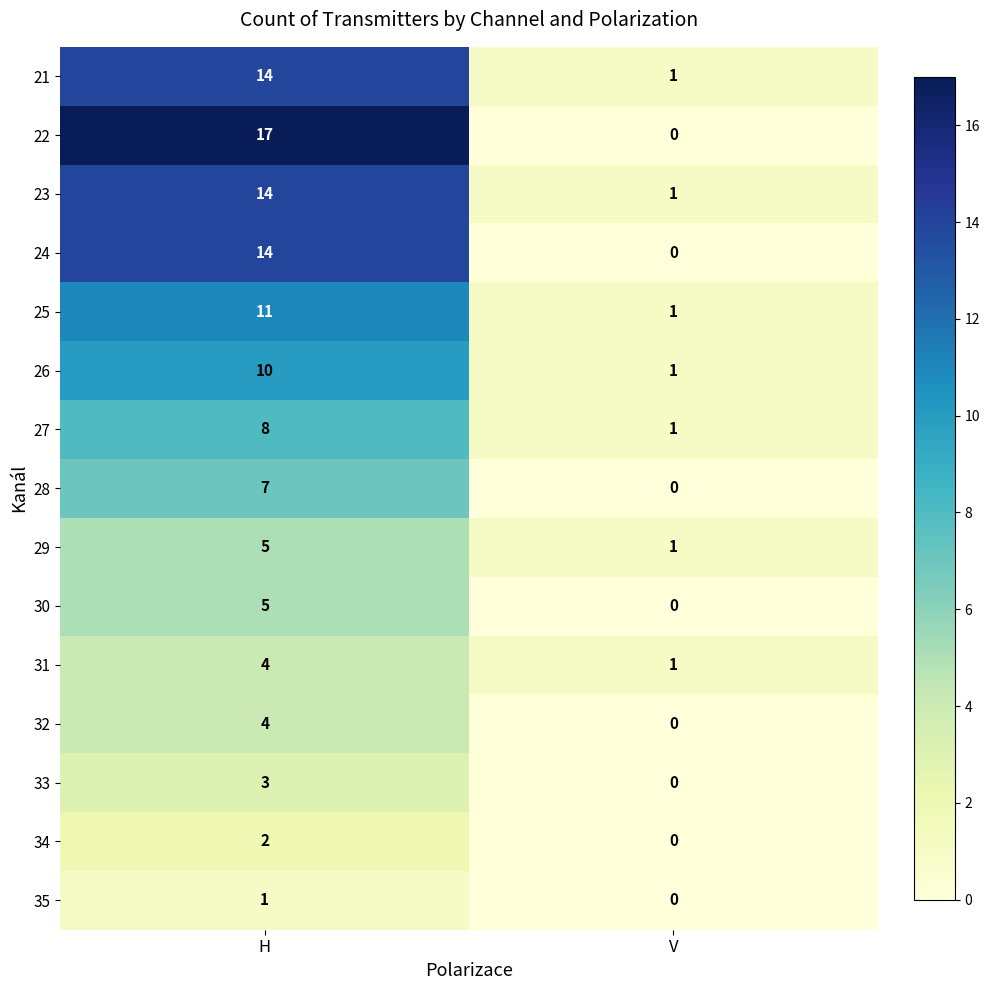

Reading left to right, list all the values displayed in this chart.

21: H=14	V=1
22: H=17	V=0
23: H=14	V=1
24: H=14	V=0
25: H=11	V=1
26: H=10	V=1
27: H=8	V=1
28: H=7	V=0
29: H=5	V=1
30: H=5	V=0
31: H=4	V=1
32: H=4	V=0
33: H=3	V=0
34: H=2	V=0
35: H=1	V=0